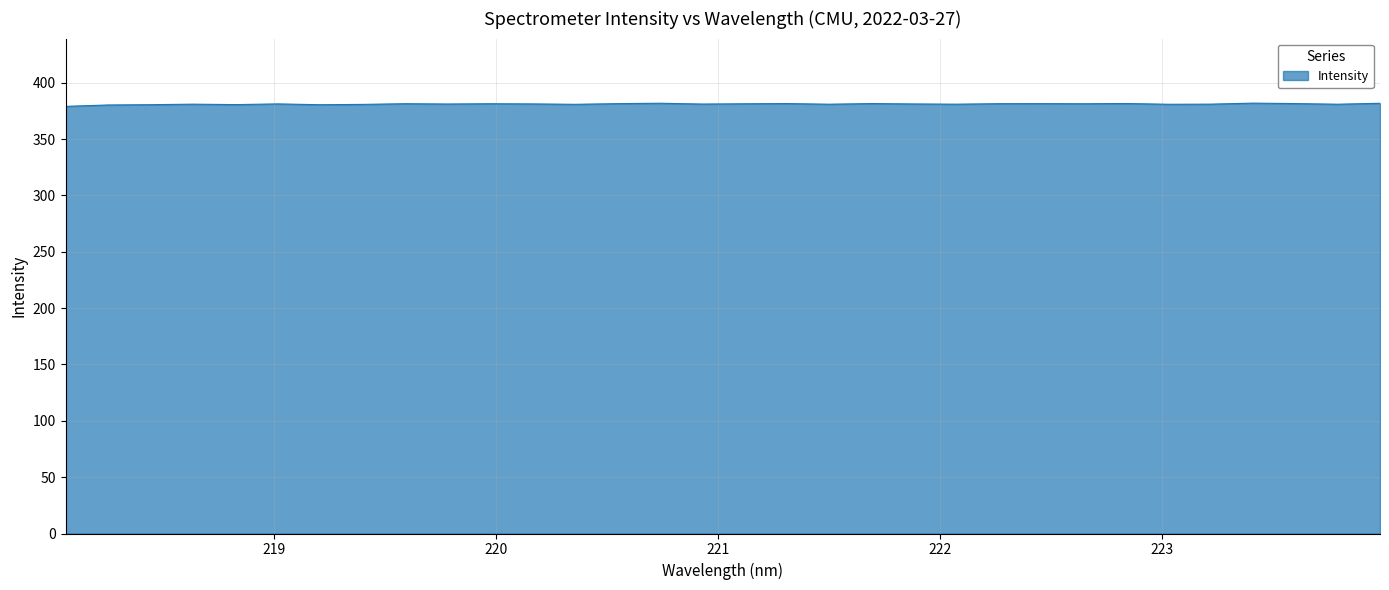

What is the maximum value shown in the chart?

382.0